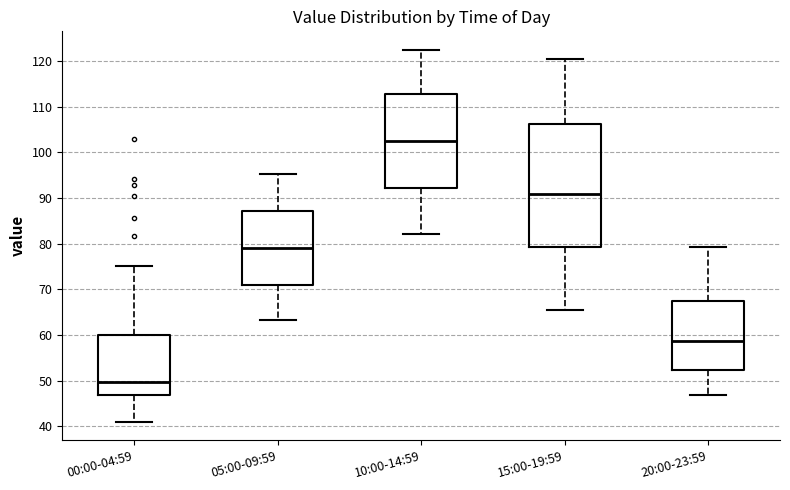

Comparing the boxes themselves (not the whiskers), which one is the tallest?

15:00-19:59